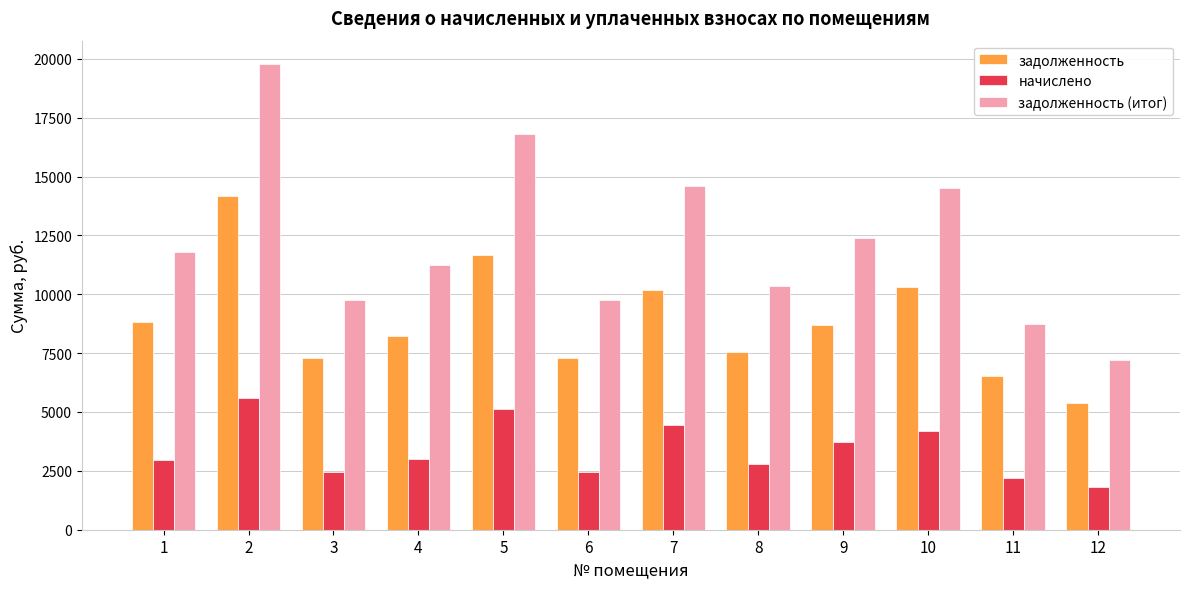

How many data points does each series have?

12